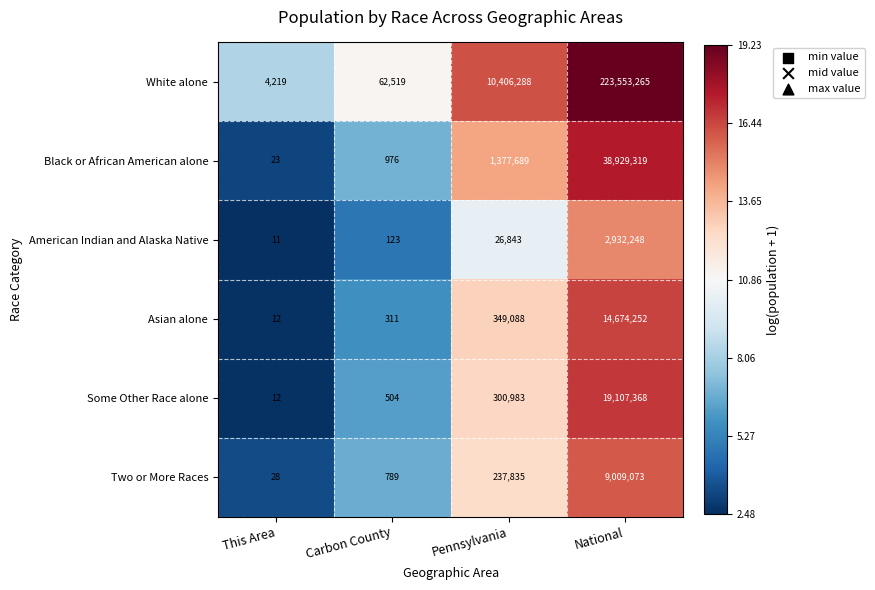

What is the spread (max minus min) of values at This Area?

4208